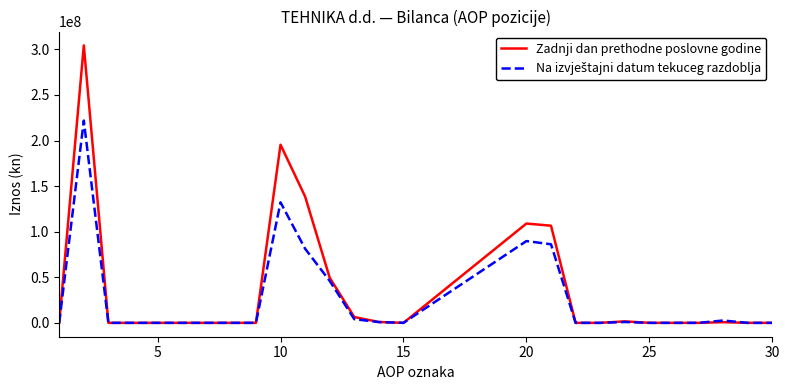

Which series has the largest total across all categories?

Zadnji dan prethodne poslovne godine